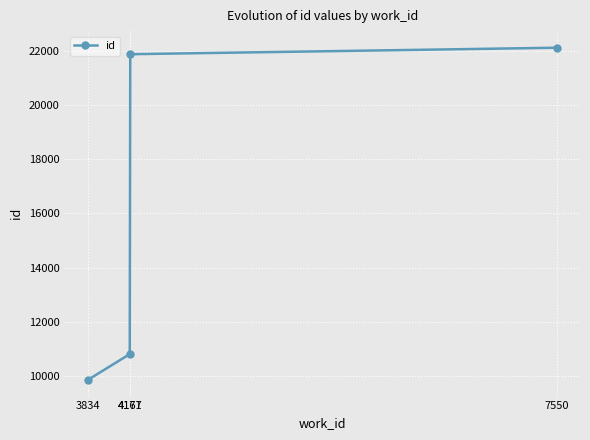

List the labels in order of value, largest first.

7550, 4171, 4167, 3834